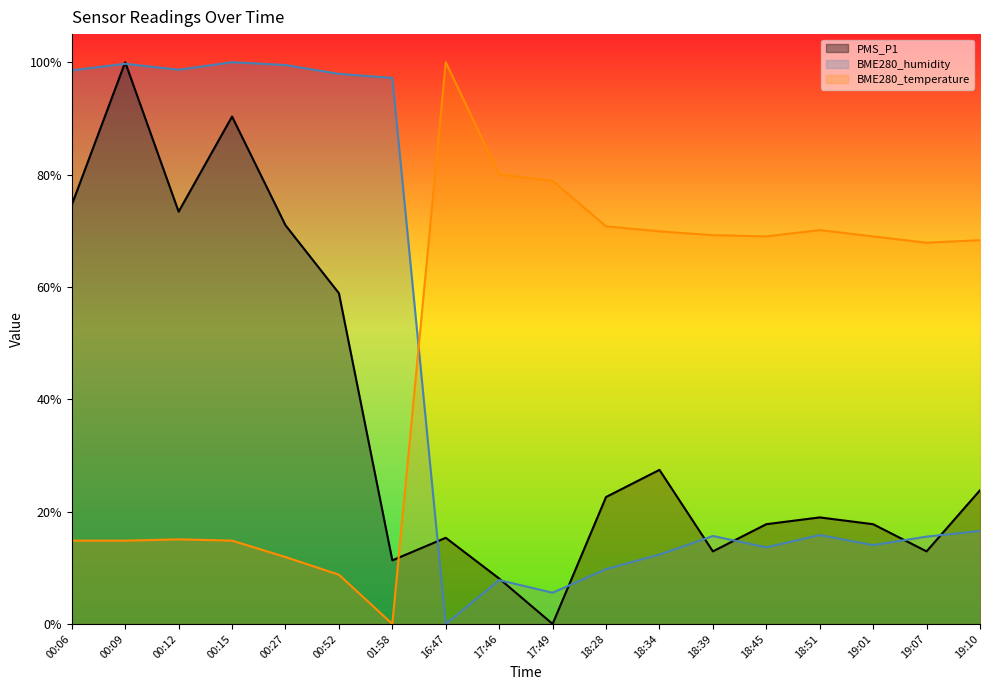

Reading left to right, transcribe all the data shown in this chart.

PMS_P1: 00:06=0.7	00:09=1.0	00:12=0.7	00:15=0.9	00:27=0.7	00:52=0.6	01:58=0.1	16:47=0.2	17:46=0.1	17:49=0.0	18:28=0.2	18:34=0.3	18:39=0.1	18:45=0.2	18:51=0.2	19:01=0.2	19:07=0.1	19:10=0.2
BME280_humidity: 00:06=1.0	00:09=1.0	00:12=1.0	00:15=1.0	00:27=1.0	00:52=1.0	01:58=1.0	16:47=0.0	17:46=0.1	17:49=0.1	18:28=0.1	18:34=0.1	18:39=0.2	18:45=0.1	18:51=0.2	19:01=0.1	19:07=0.2	19:10=0.2
BME280_temperature: 00:06=0.1	00:09=0.1	00:12=0.2	00:15=0.1	00:27=0.1	00:52=0.1	01:58=0.0	16:47=1.0	17:46=0.8	17:49=0.8	18:28=0.7	18:34=0.7	18:39=0.7	18:45=0.7	18:51=0.7	19:01=0.7	19:07=0.7	19:10=0.7